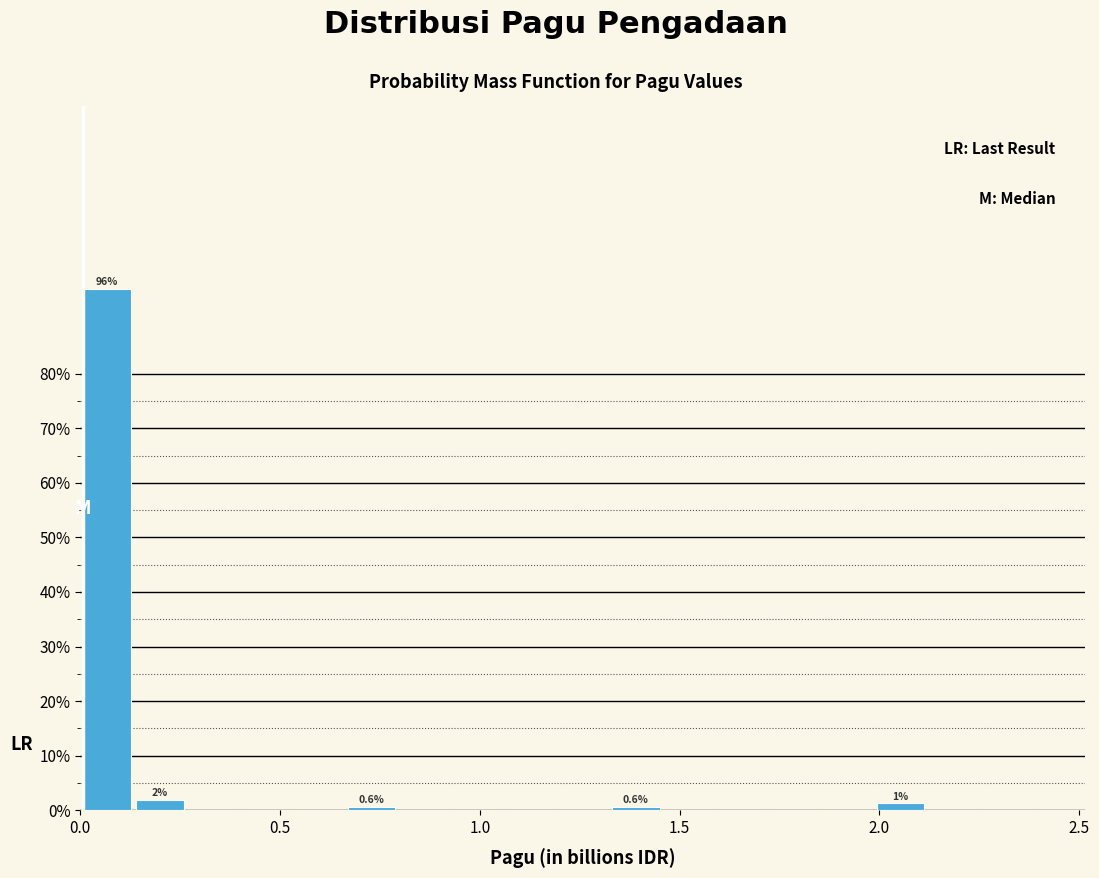

Read against the x-axis, roughly where is the centre of the tallest bar?

0.05